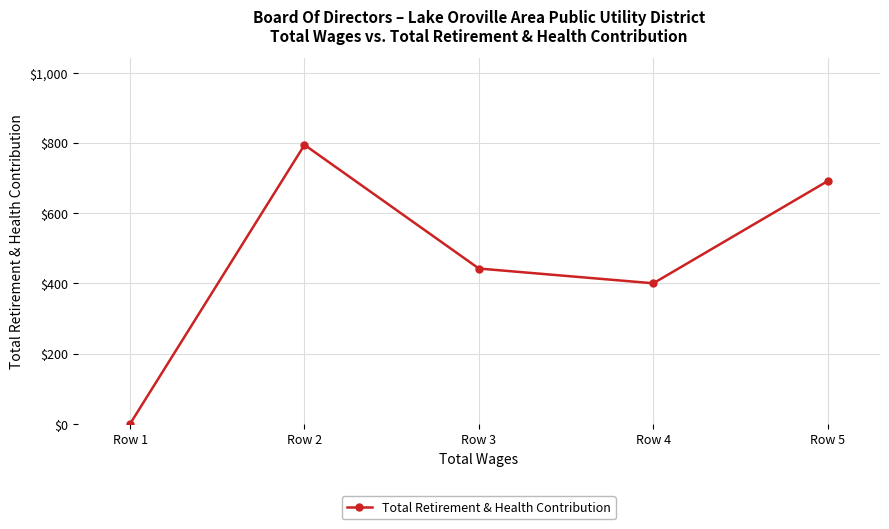

Reading left to right, transcribe all the data shown in this chart.

0	794	442	400	691